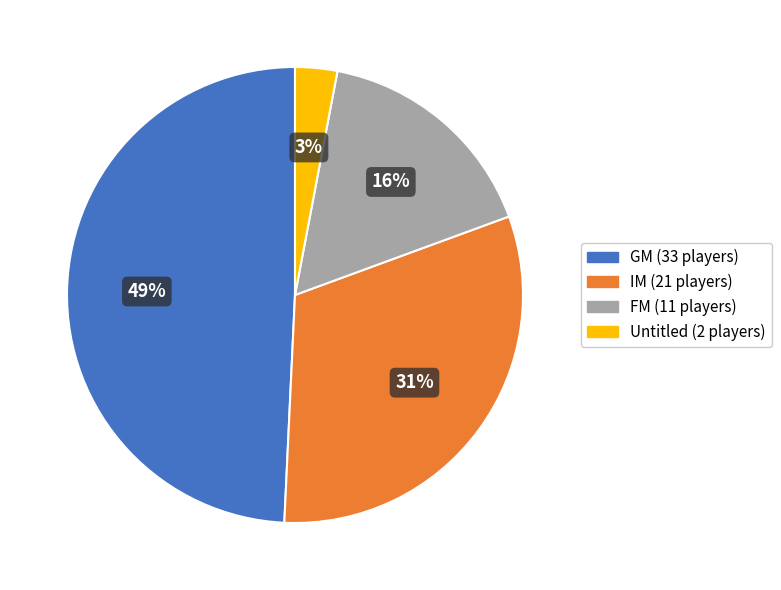

To the nearest percent, what is the average slice percentage?

25%